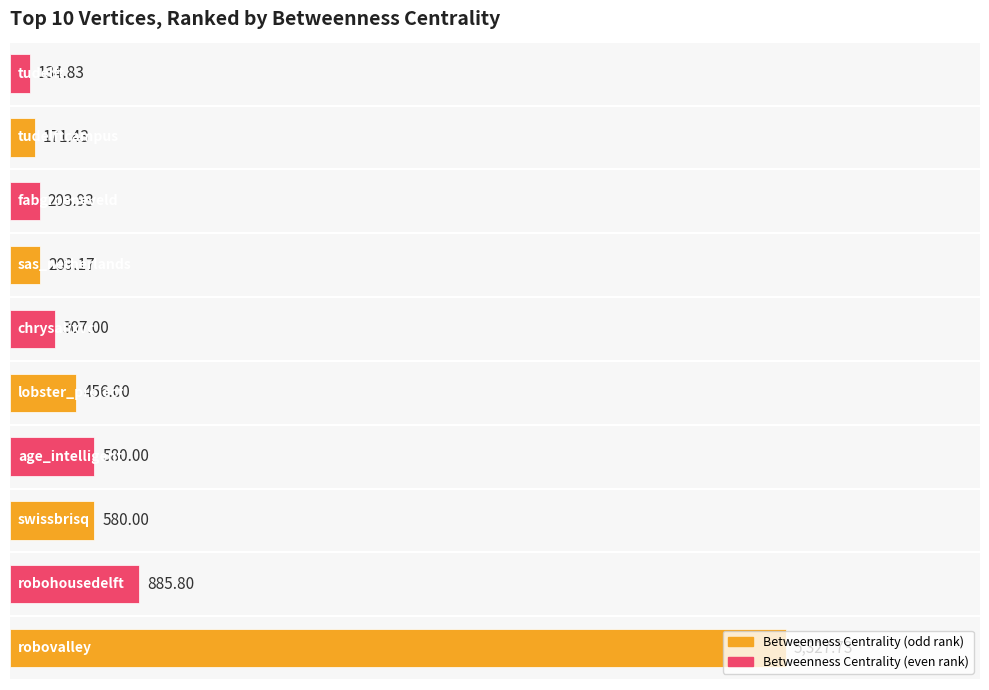

What is the difference between the maximum and minimum values?

5192.9